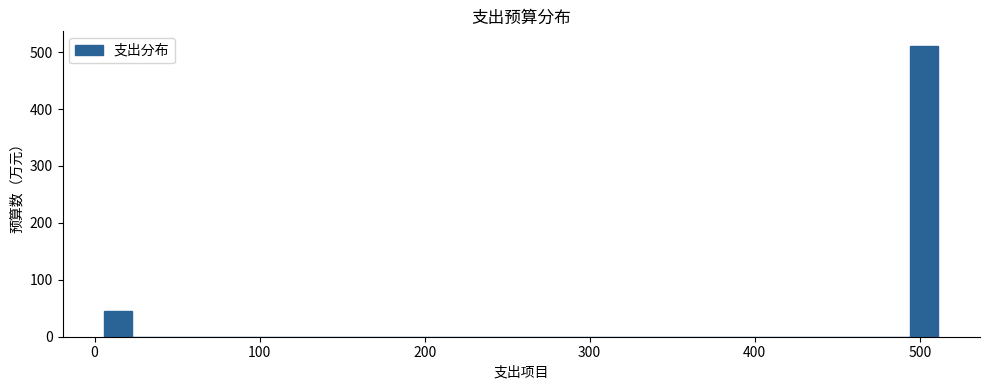

Read against the x-axis, roughly where is the centre of the tallest bar?

500